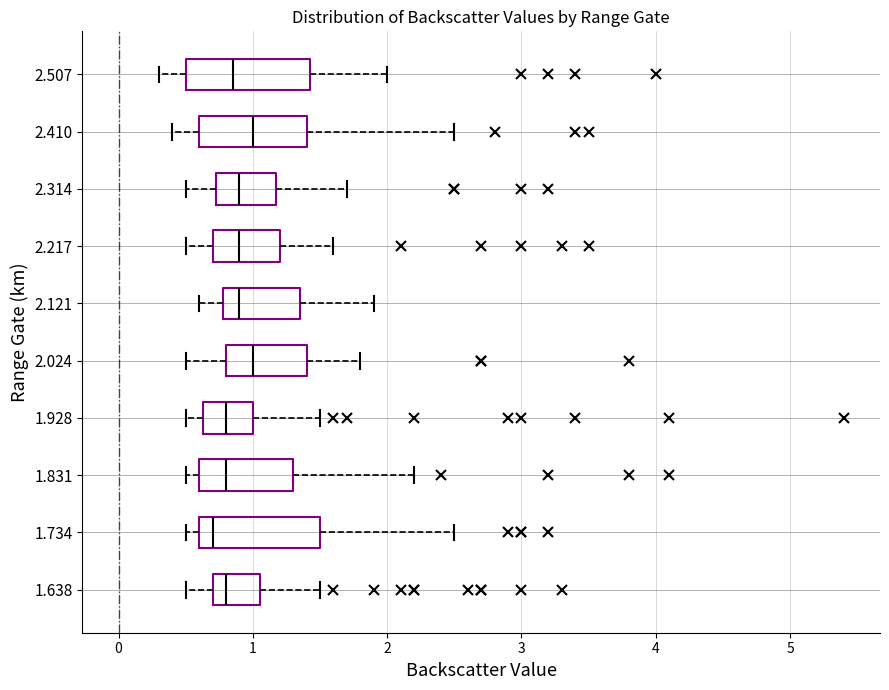

Reading bottom to top, transcribe this box plot: for each box, give where its median line is, the range the box spans, and where its two whiskers end, as read against the x-axis. The values are not printed on the chart, so give them approximately, as read against the axis.

1.638: median 0.8, box 0.7 to 1.1, whiskers 0.5 to 1.5
1.734: median 0.7, box 0.6 to 1.5, whiskers 0.5 to 2.5
1.831: median 0.8, box 0.6 to 1.3, whiskers 0.5 to 2.2
1.928: median 0.8, box 0.6 to 1.0, whiskers 0.5 to 1.5
2.024: median 1.0, box 0.8 to 1.4, whiskers 0.5 to 1.8
2.121: median 0.9, box 0.8 to 1.4, whiskers 0.6 to 1.9
2.217: median 0.9, box 0.7 to 1.2, whiskers 0.5 to 1.6
2.314: median 0.9, box 0.7 to 1.2, whiskers 0.5 to 1.7
2.410: median 1.0, box 0.6 to 1.4, whiskers 0.4 to 2.5
2.507: median 0.9, box 0.5 to 1.4, whiskers 0.3 to 2.0